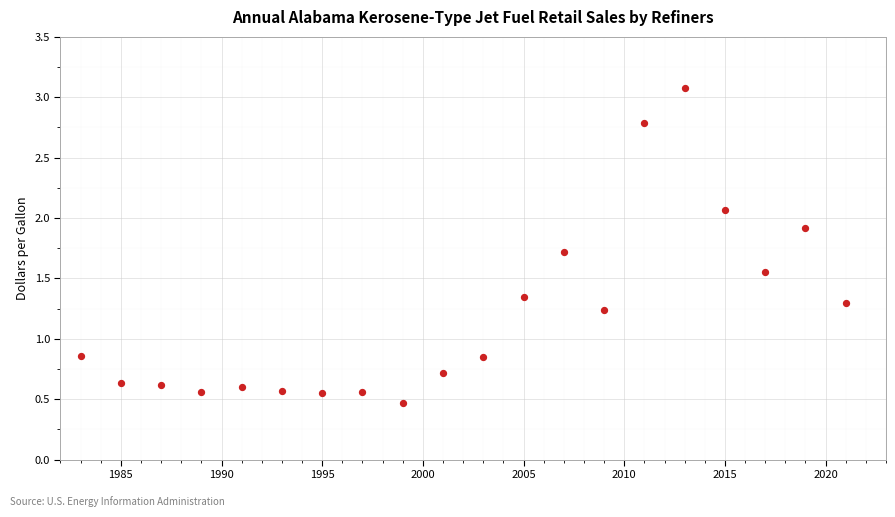

What is the range of Y values (max minus min)?

2.6